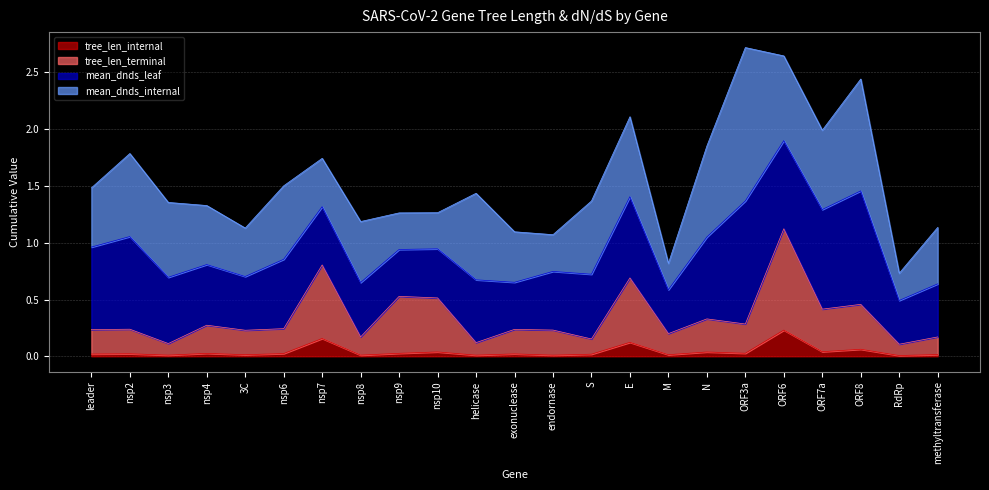

List the labels in order of tree_len_internal value, largest first.

ORF6, nsp7, E, ORF8, ORF7a, nsp10, N, ORF3a, nsp9, nsp4, nsp6, nsp2, exonuclease, leader, S, methyltransferase, M, 3C, nsp8, nsp3, helicase, endornase, RdRp